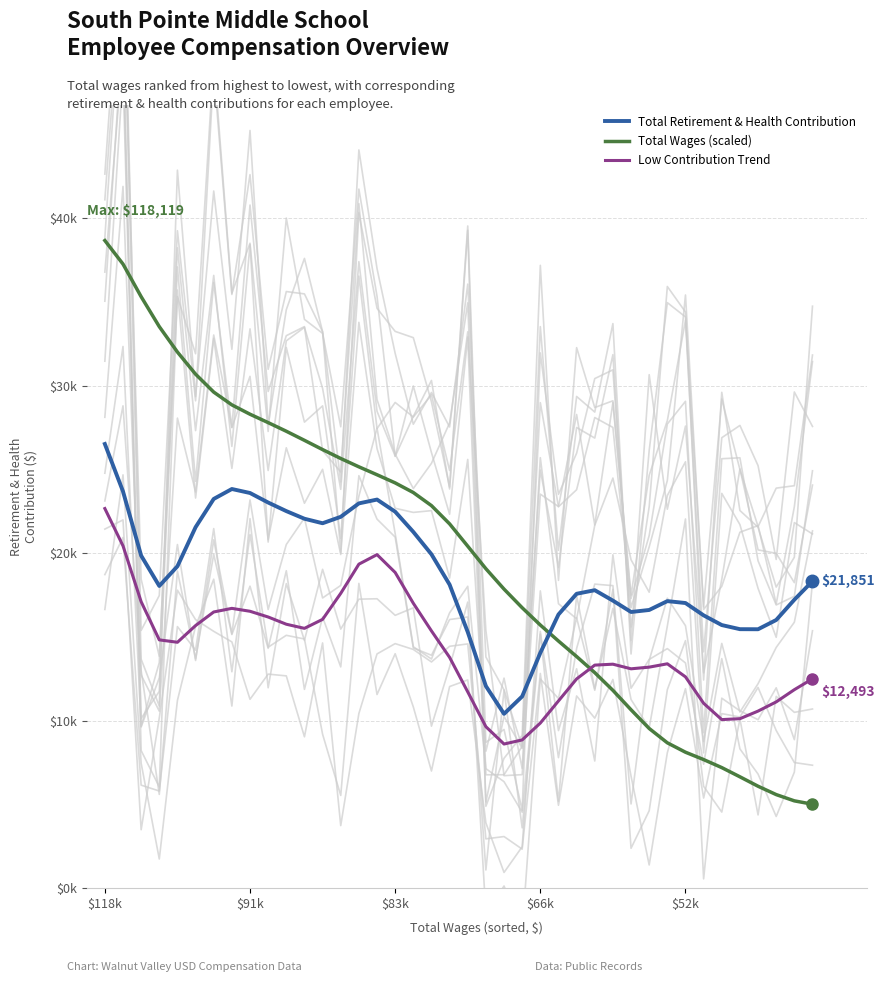

What is the greatest value displayed?

38678.9